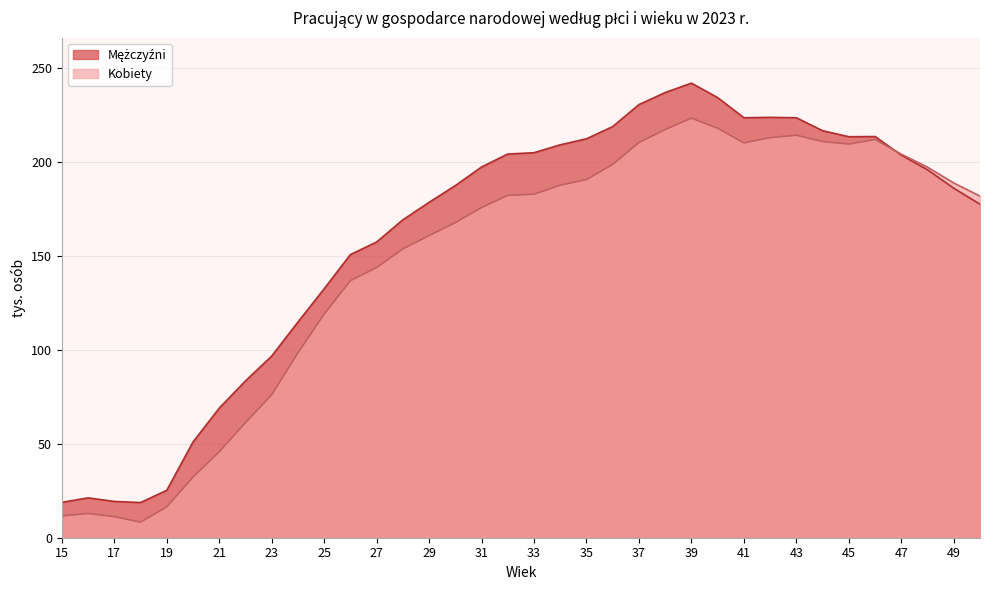

How many intersections are there between Mężczyźni and Kobiety?

1